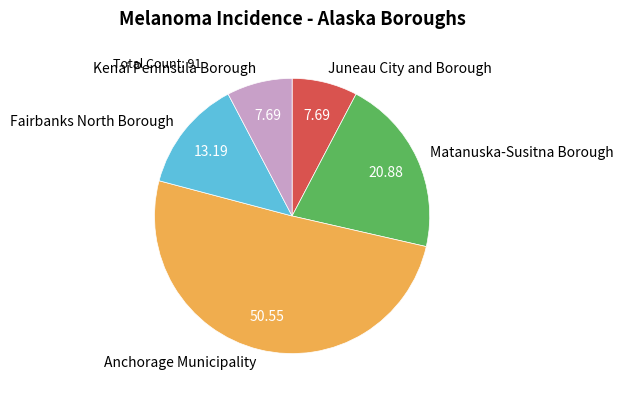

Is it true that Kenai Peninsula Borough is 8% of the pie?

True